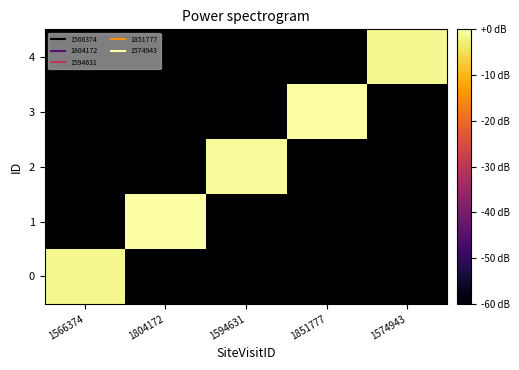

Reading left to right, what are all the values shown in this chart?

0: 1566374=-1.2	1804172=-65.0	1594631=-65.0	1851777=-65.0	1574943=-65.0
1: 1566374=-65.0	1804172=-0.1	1594631=-65.0	1851777=-65.0	1574943=-65.0
2: 1566374=-65.0	1804172=-65.0	1594631=-0.9	1851777=-65.0	1574943=-65.0
3: 1566374=-65.0	1804172=-65.0	1594631=-65.0	1851777=0.0	1574943=-65.0
4: 1566374=-65.0	1804172=-65.0	1594631=-65.0	1851777=-65.0	1574943=-1.3